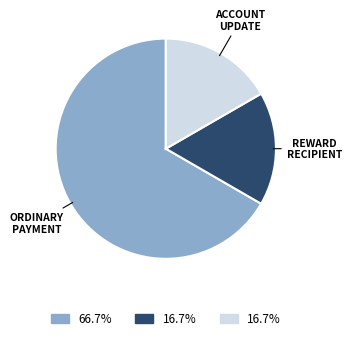

Is there any slice that represents more than half of the pie?

Yes